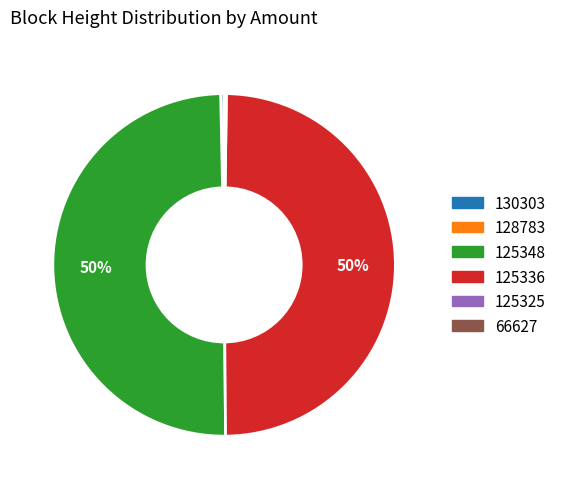

Does 125336 account for over 50% of the chart?

No